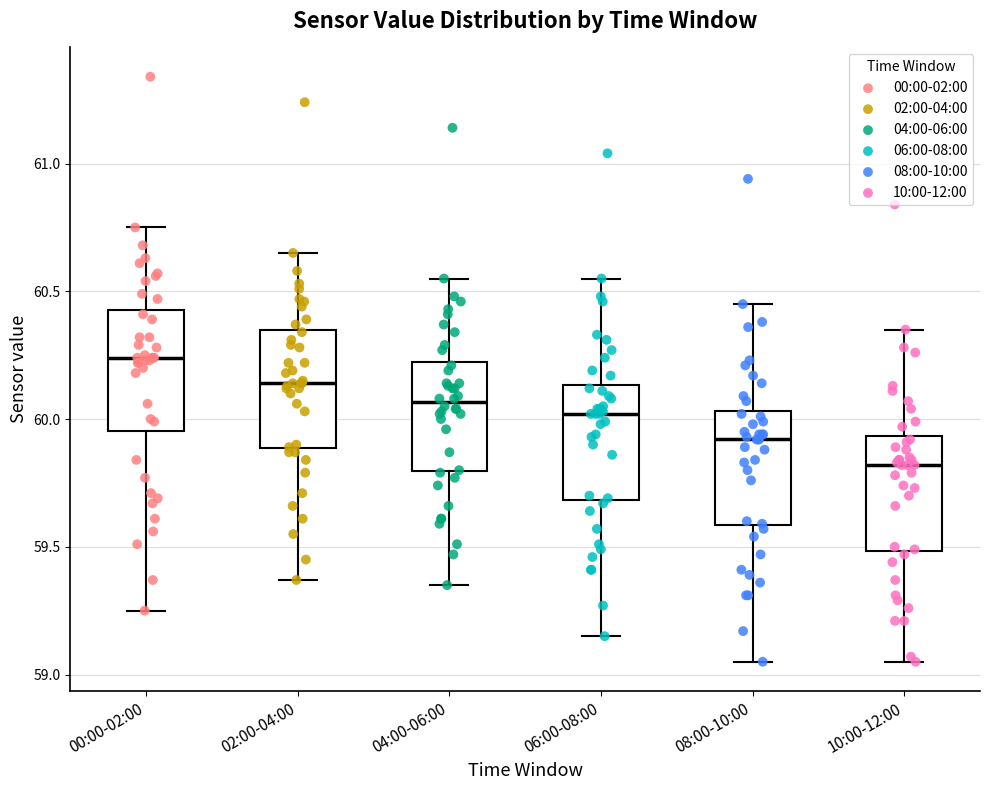

Reading left to right, read every box against the y-axis: the position of its median line, the range the box covers, and the ends of its whiskers. The values are not printed on the chart, so give them approximately, as read against the axis.

00:00-02:00: median 60.25, box 59.95 to 60.45, whiskers 59.25 to 60.75
02:00-04:00: median 60.15, box 59.90 to 60.35, whiskers 59.35 to 60.65
04:00-06:00: median 60.05, box 59.80 to 60.25, whiskers 59.35 to 60.55
06:00-08:00: median 60.00, box 59.70 to 60.15, whiskers 59.15 to 60.55
08:00-10:00: median 59.90, box 59.60 to 60.05, whiskers 59.05 to 60.45
10:00-12:00: median 59.80, box 59.50 to 59.95, whiskers 59.05 to 60.35